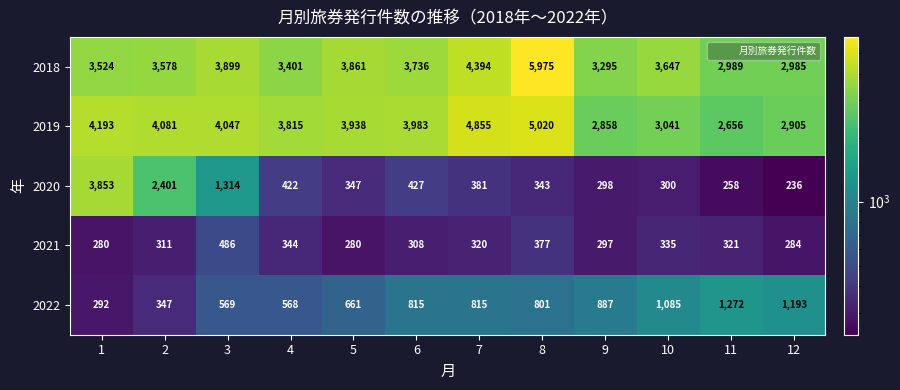

What is the maximum value shown in the chart?

5975